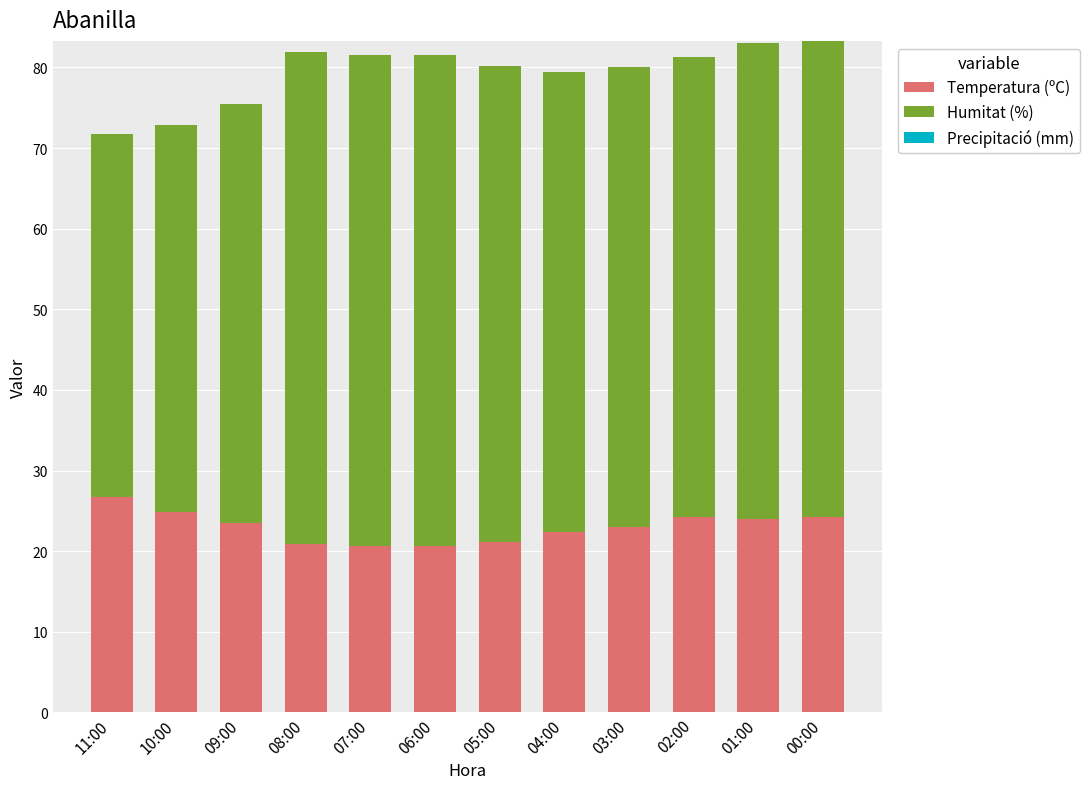

What is the average value of the Temperatura (ºC) series?

23.0